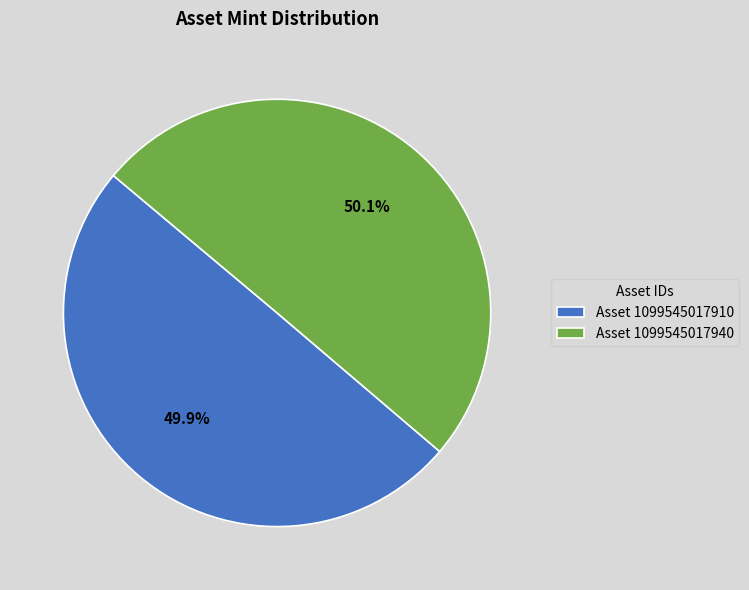

Is there any slice that represents more than half of the pie?

Yes